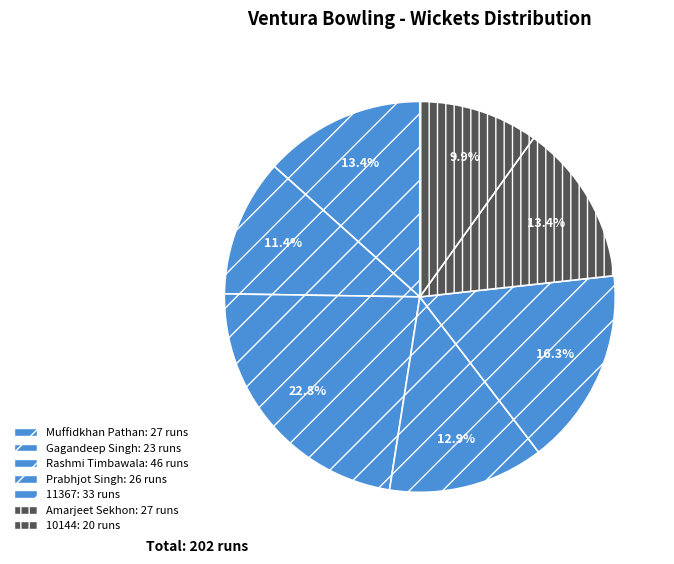

To the nearest percent, what is the difference between the largest and smallest slice percentages?

13%